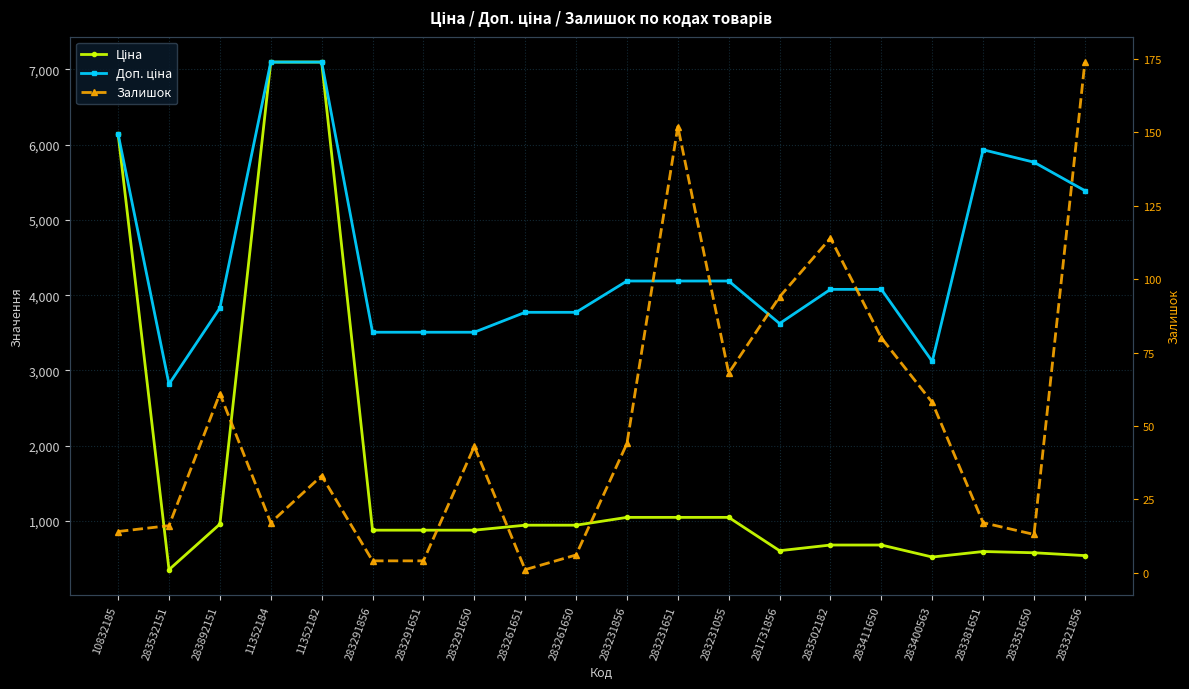

True or false: Ціна and Залишок cross at least once.

False